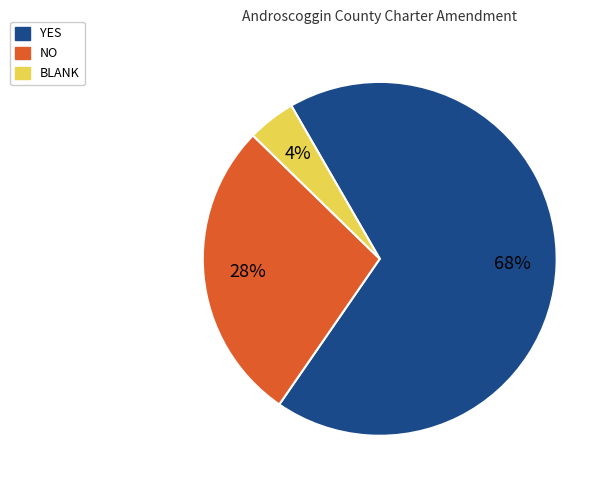

To the nearest percent, what portion does YES represent?

68%